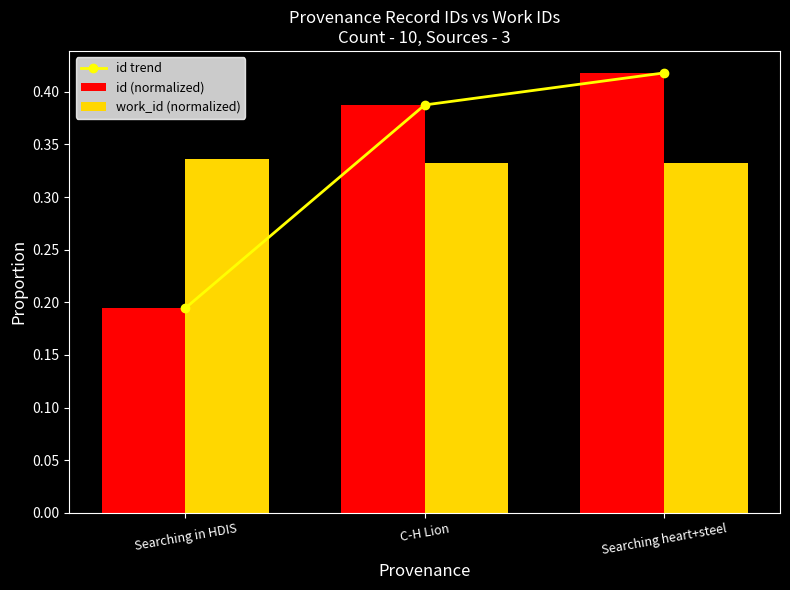

What is the minimum value for id (normalized)?

0.2